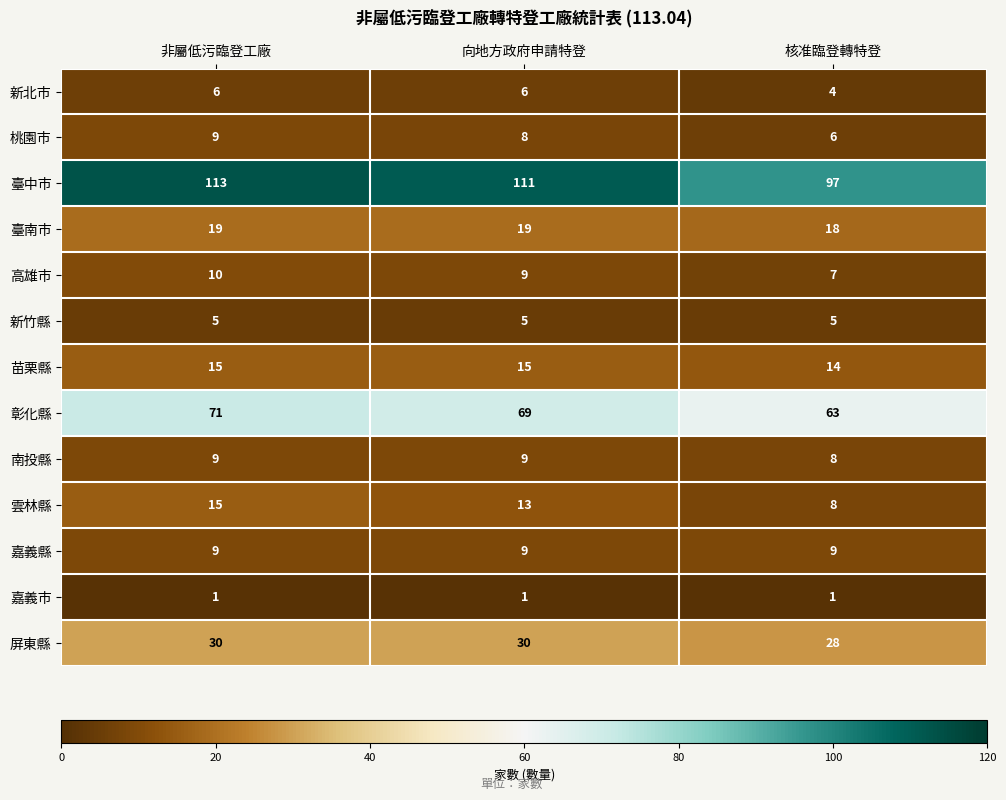

Is it true that 嘉義縣 equals 5 at 核准臨登轉特登?

False